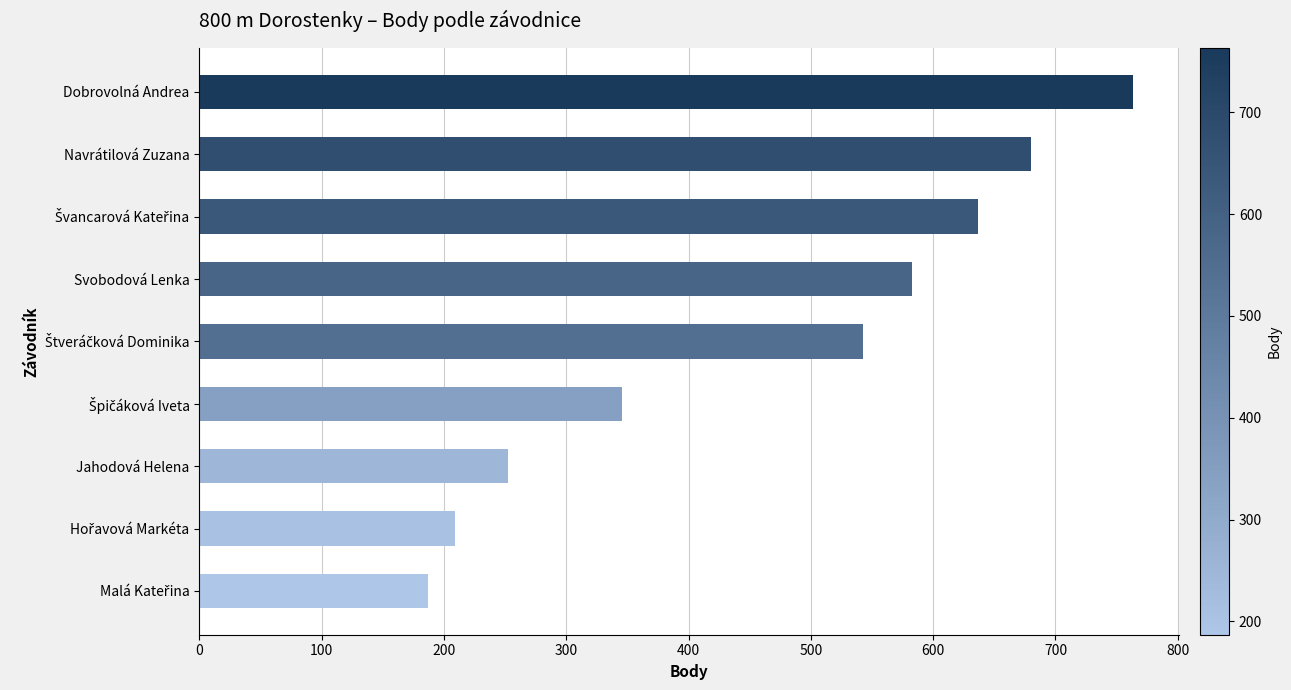

Is it true that the value at Navrátilová Zuzana is 680?

True